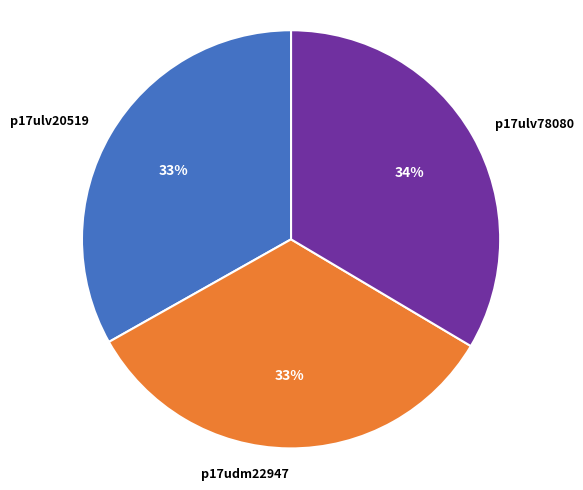

What is the ratio of the value at p17udm22947 to the value at p17ulv78080?

1.0